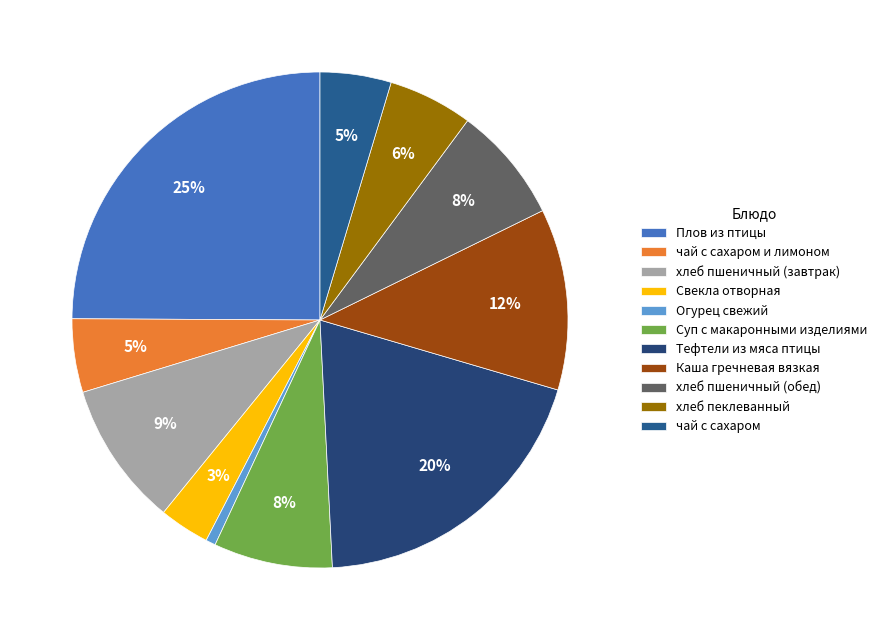

To the nearest percent, what percentage of the pie is Свекла отворная?

3%